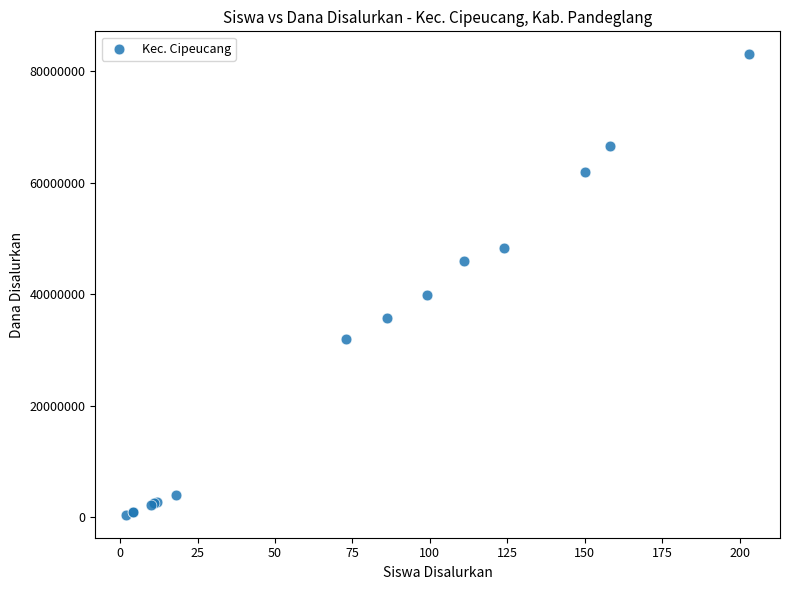

What Y value in the scatter plot is closest to 41737500?

39825000